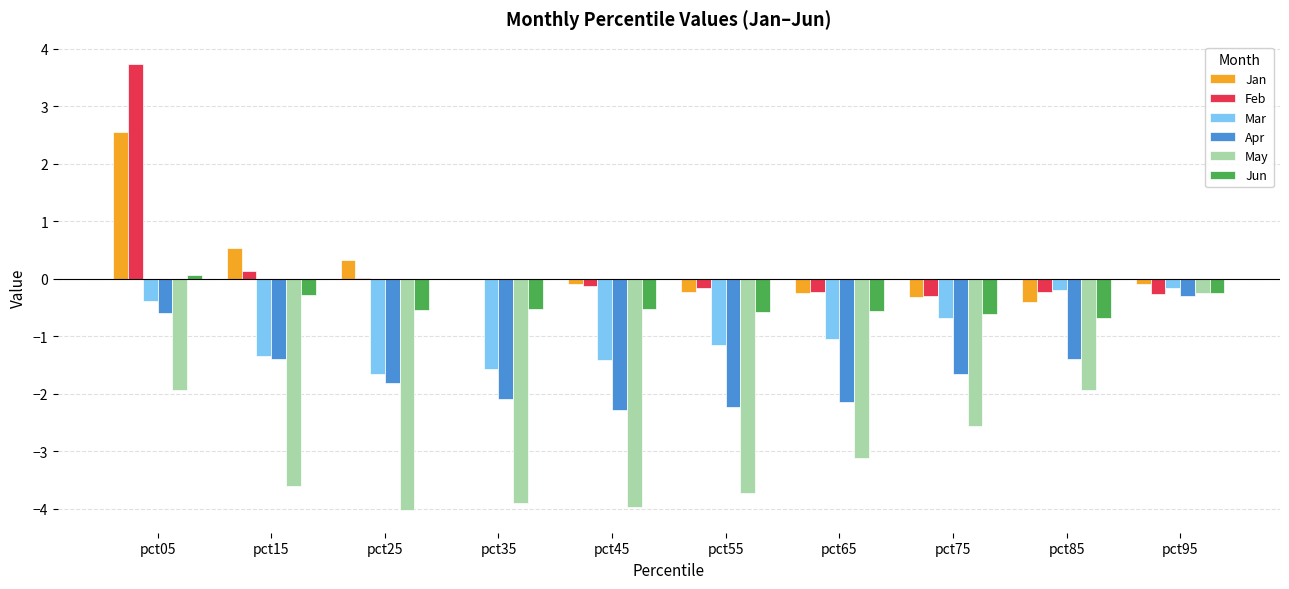

What is the sum of the Apr values at pct05 and pct75?

-2.2